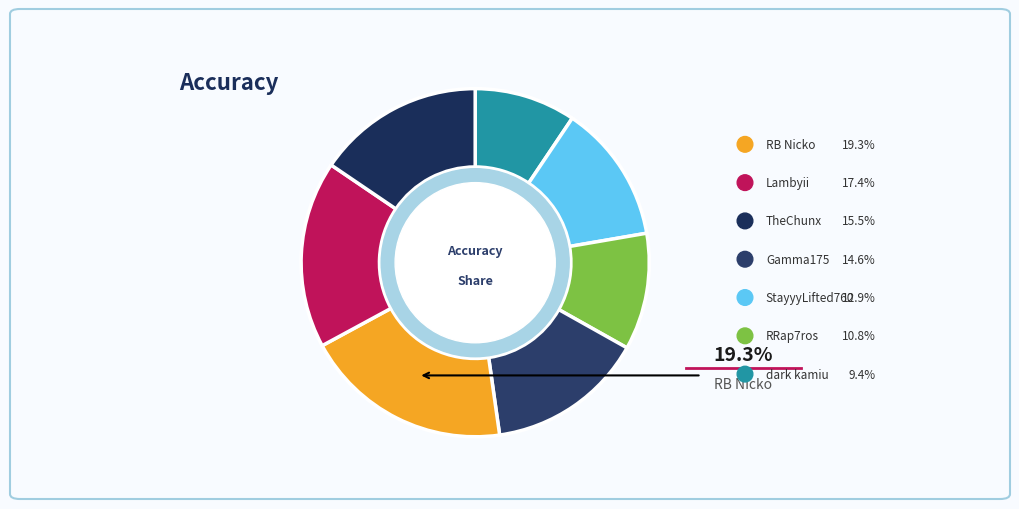

Is StayyyLifted760 the majority of the pie?

No